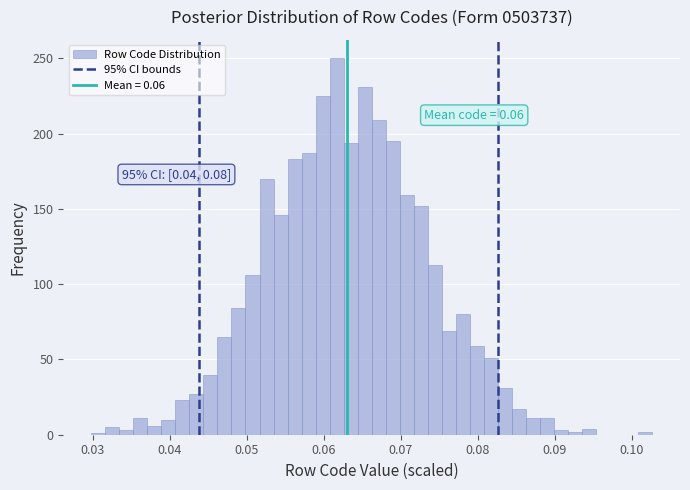

Read against the x-axis, roughly where is the centre of the tallest bar?

0.062